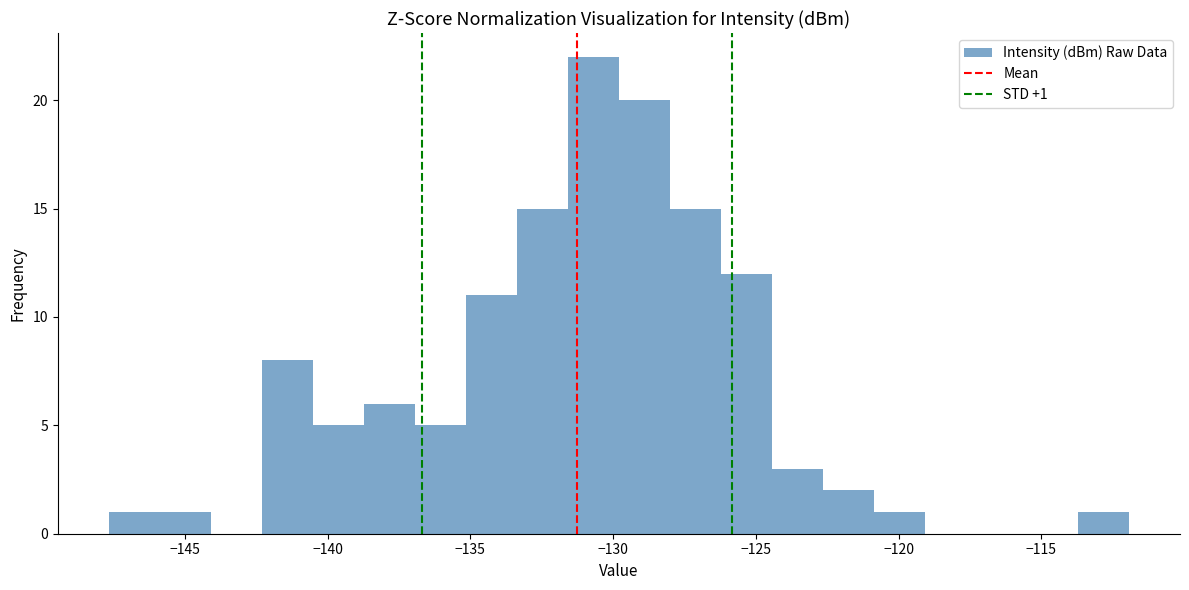

Around what value on the x-axis is the tallest bar? Give the approximate position of its centre, as read against the axis.

-130.5